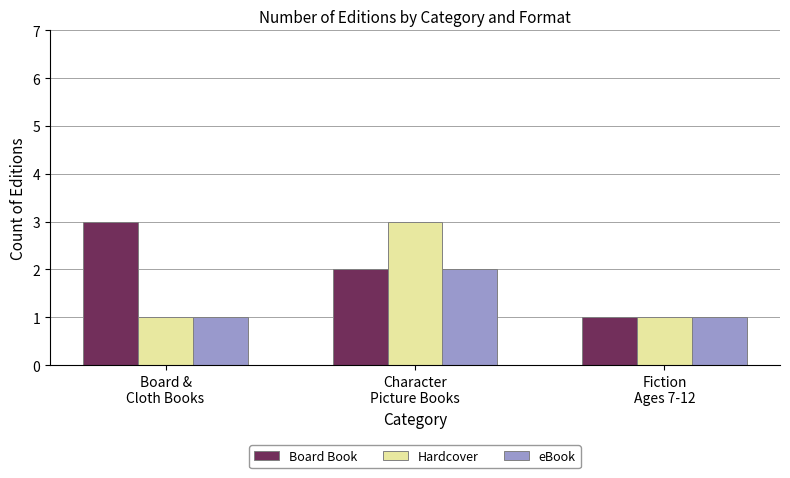

How many groups of bars are there?

3